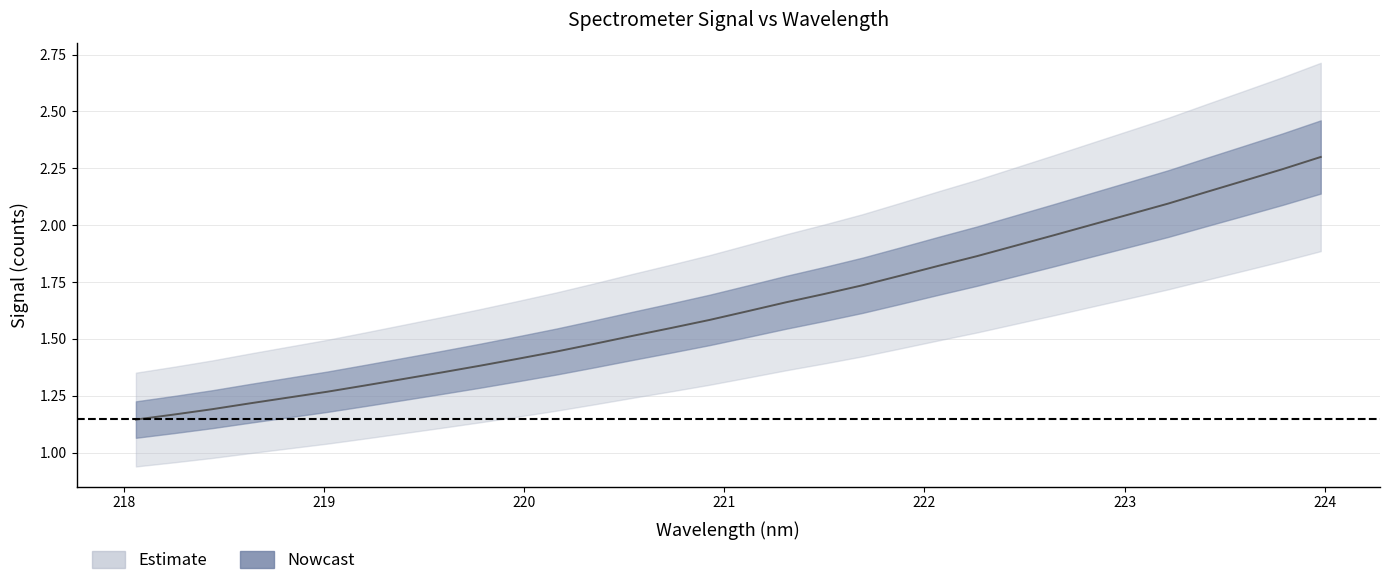

What is the difference between the second highest and second lowest values?

1.1